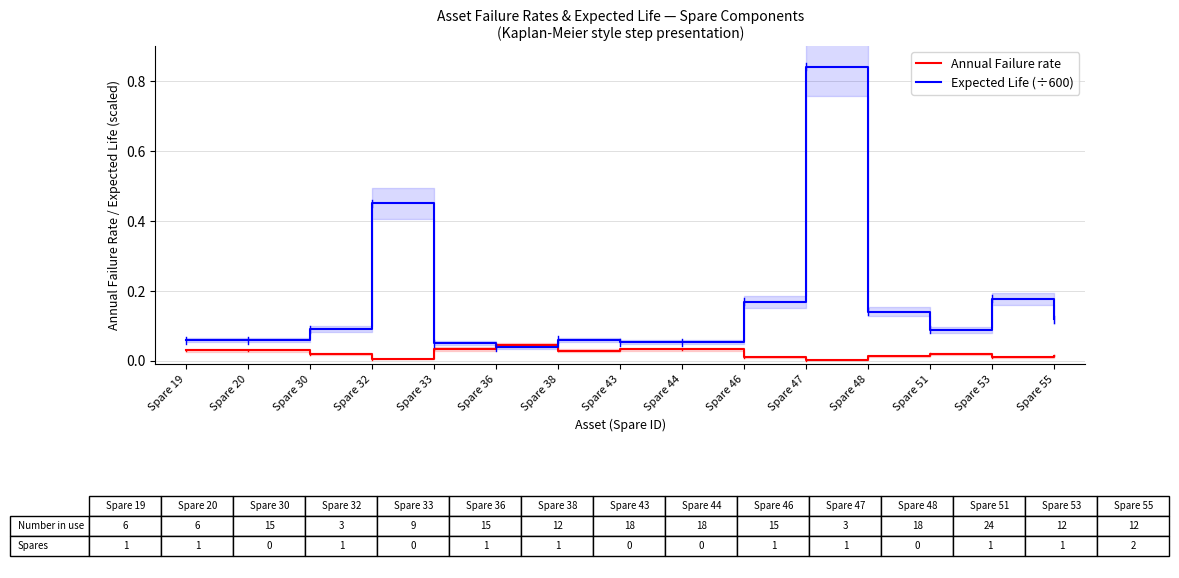

Is it true that Expected Life (÷600) equals 0.1 at Spare 51?

True